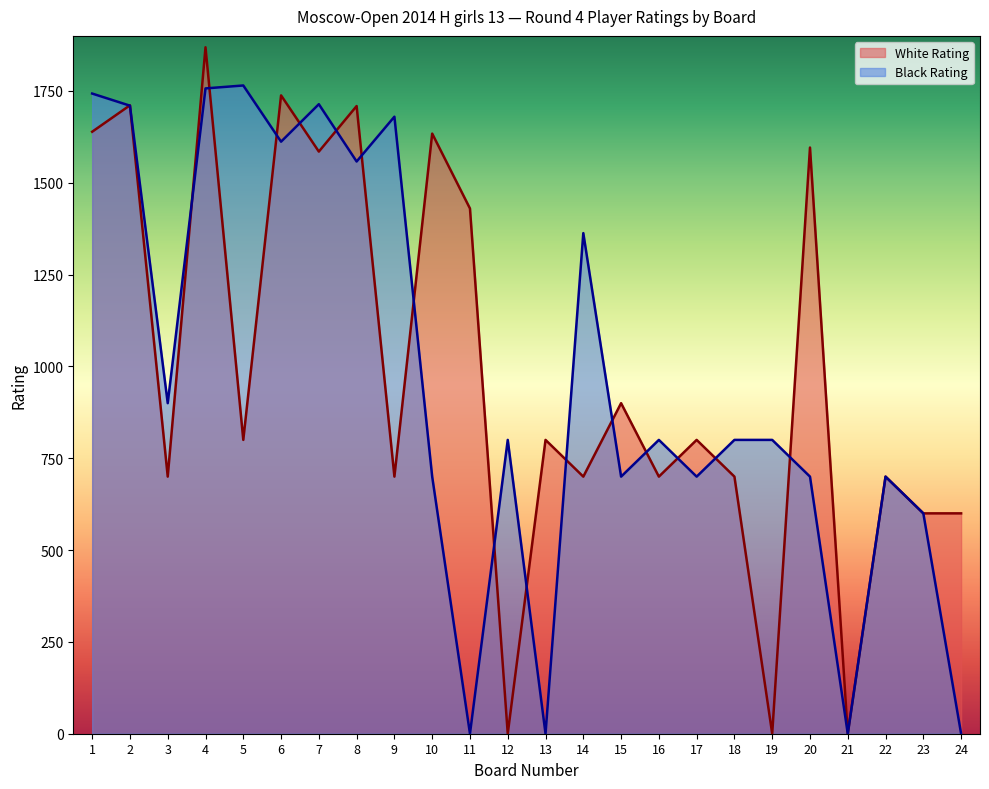

At how many categories does at least one series exceed 562?

23